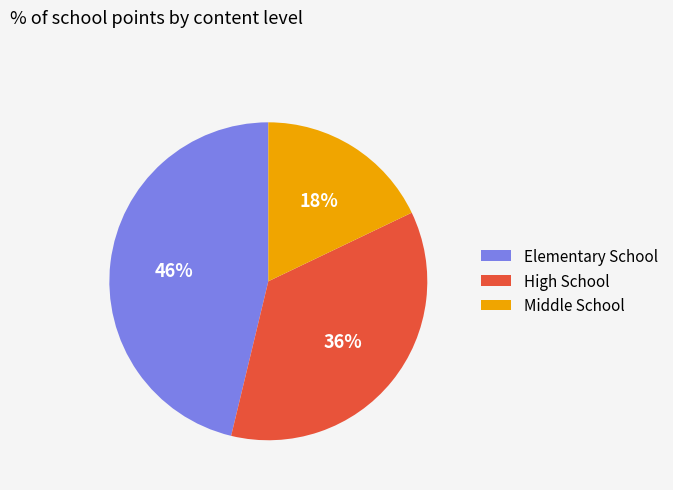

Which slice is the largest?

Elementary School